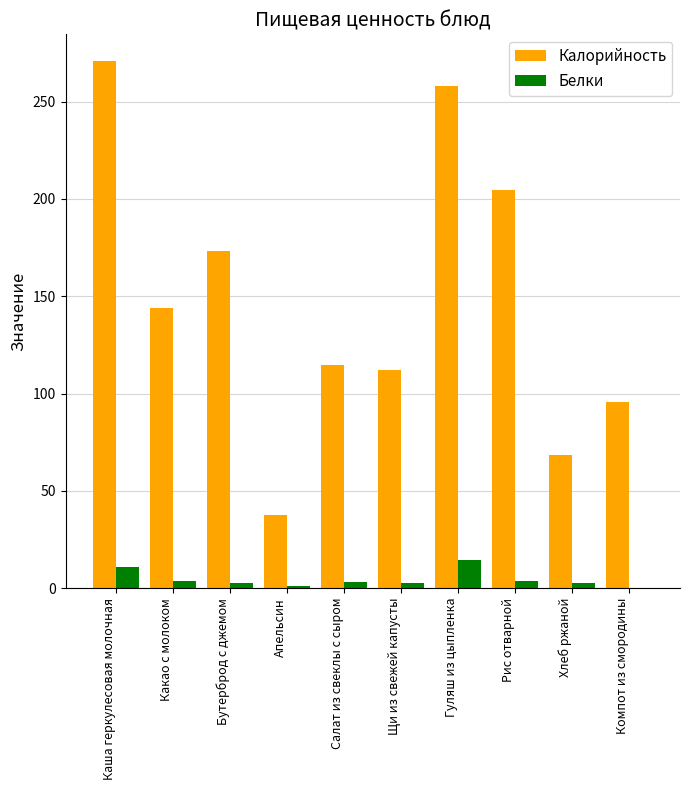

What is the maximum value for Белки?

14.4